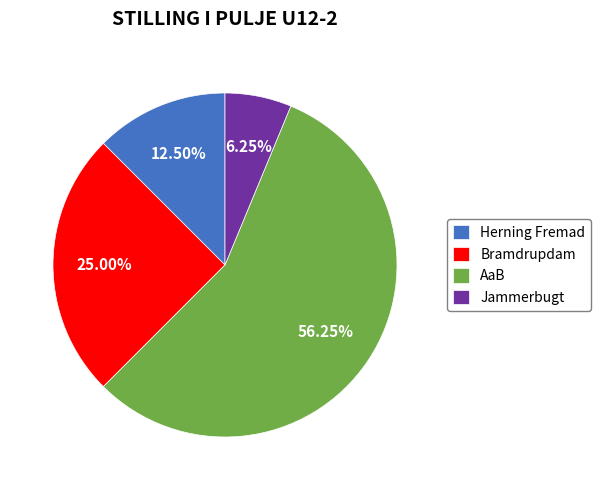

Which category accounts for the majority?

AaB